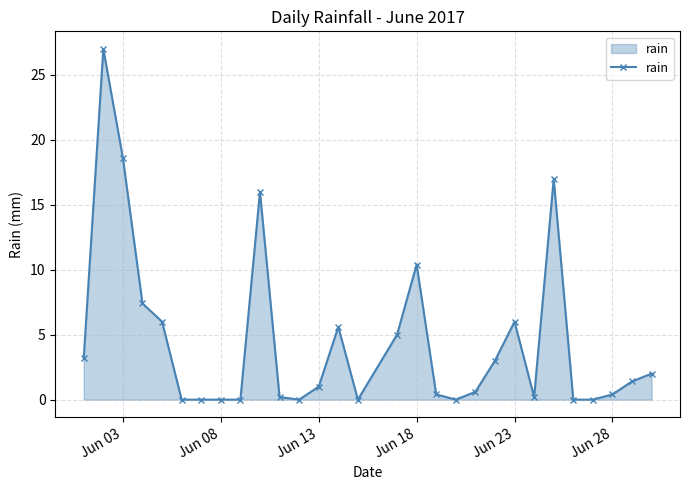

Count the number of data series in this chart.

1